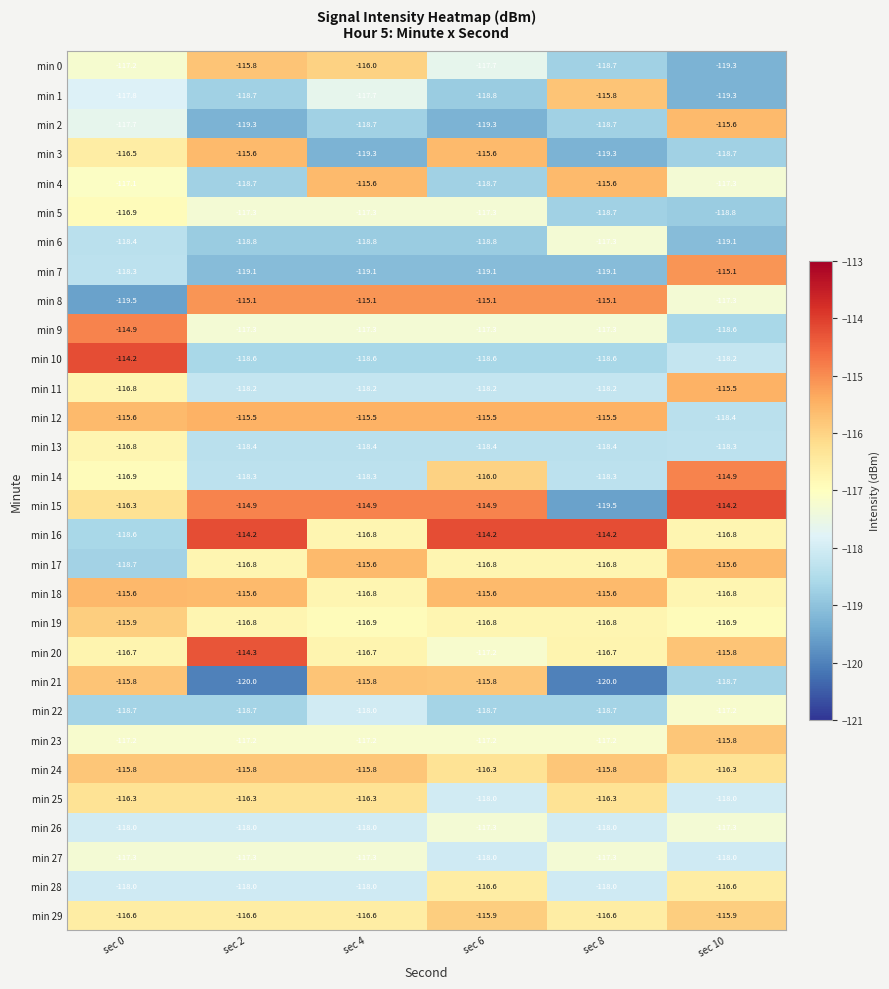

Rank the categories by min 0 value from lowest to highest.

sec 10, sec 8, sec 6, sec 0, sec 4, sec 2